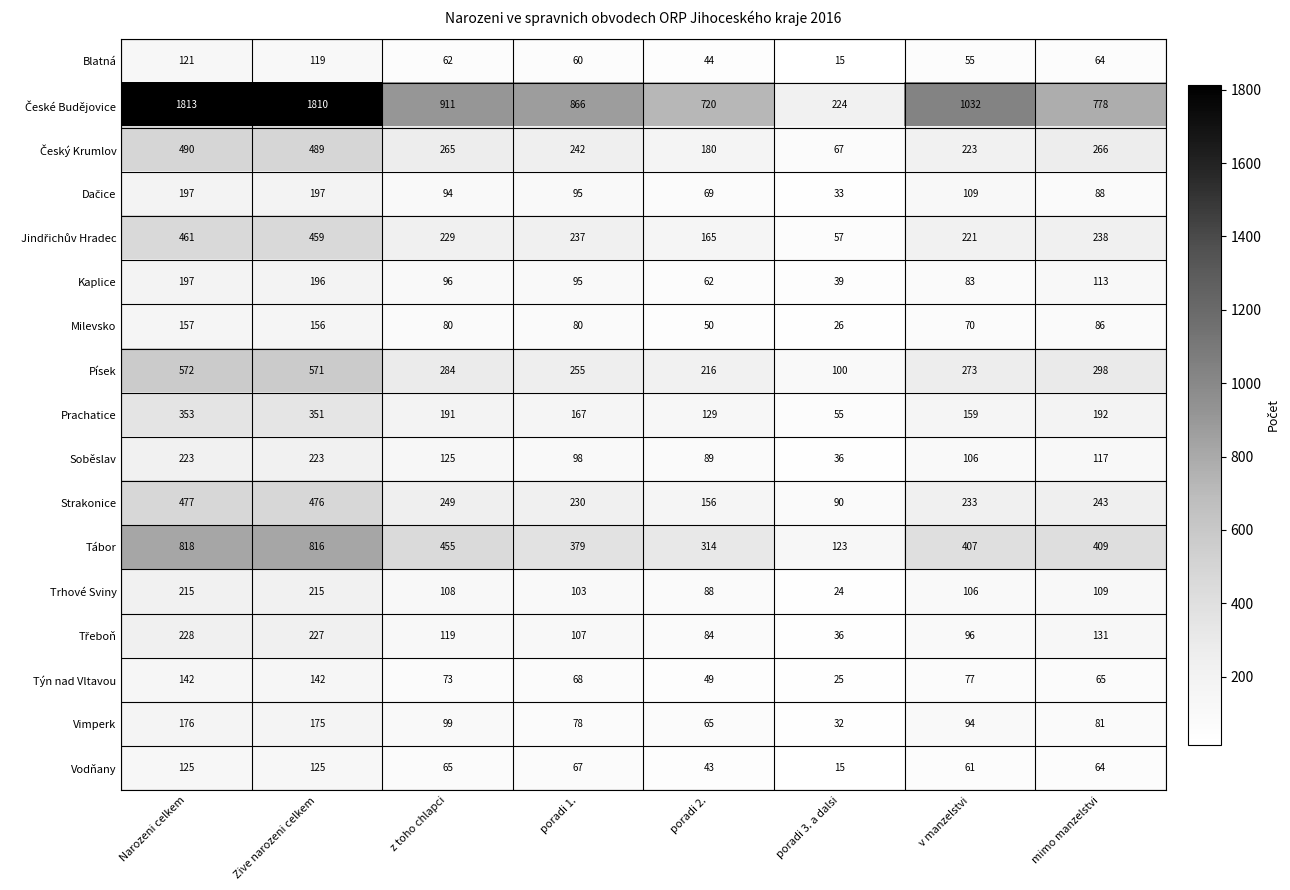

Where is Týn nad Vltavou nearest to the value 83?

v manzelstvi